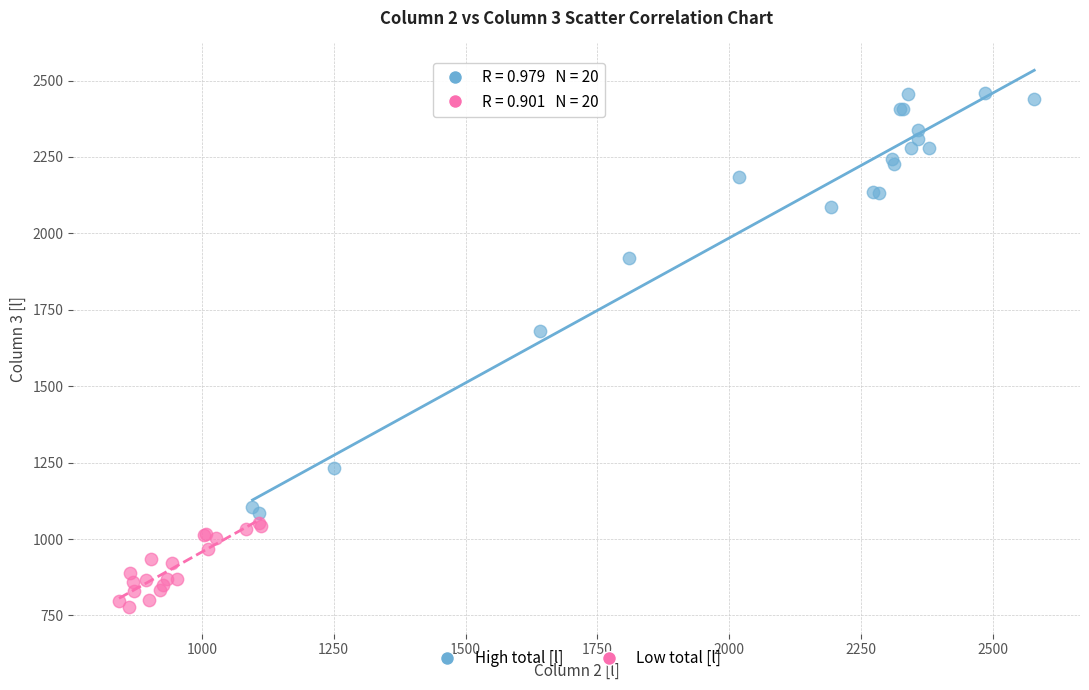

Which series contains the lowest Y value?

Low total [l]